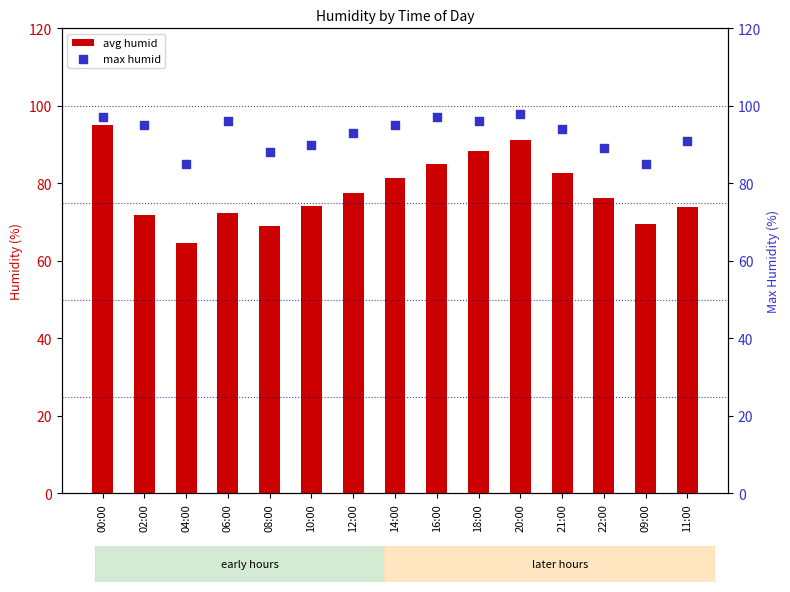

At which category is the sum across all series the highest?

00:00